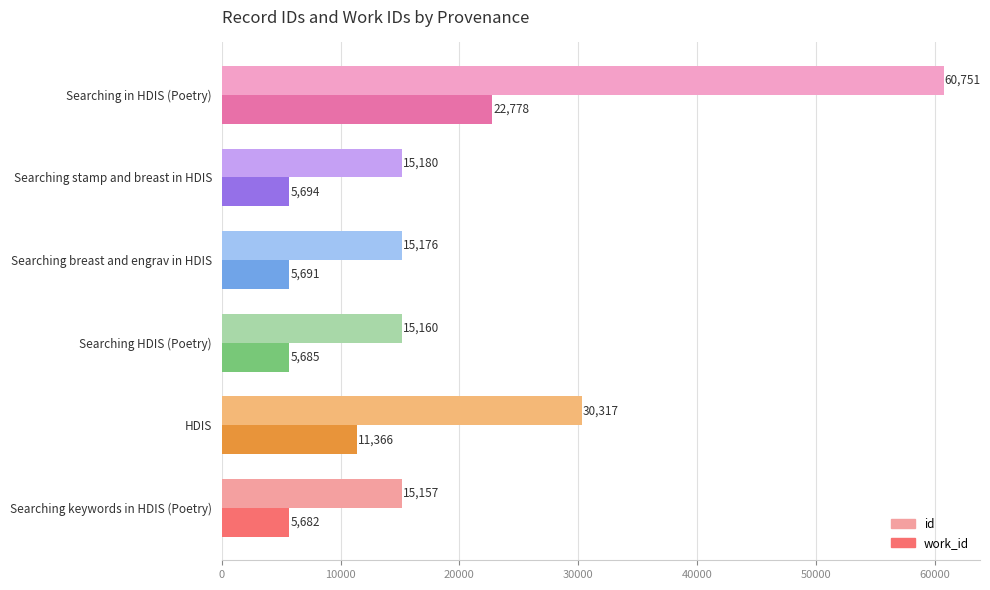

What is the highest value of the work_id series?

22778